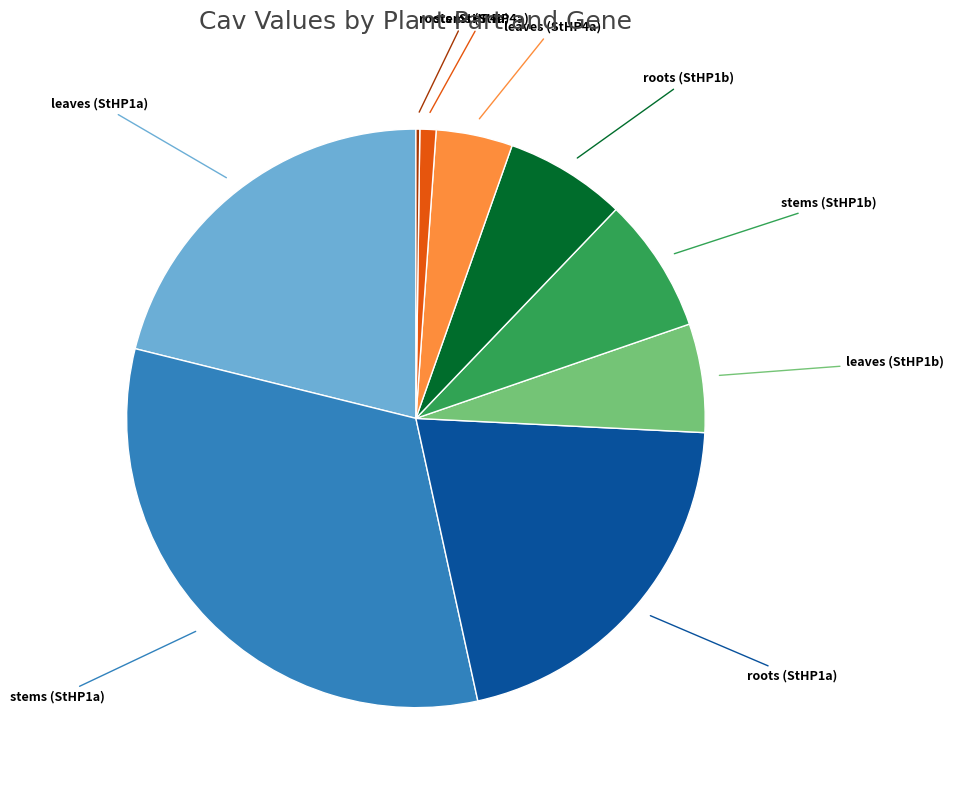

Does any single category account for the majority?

No